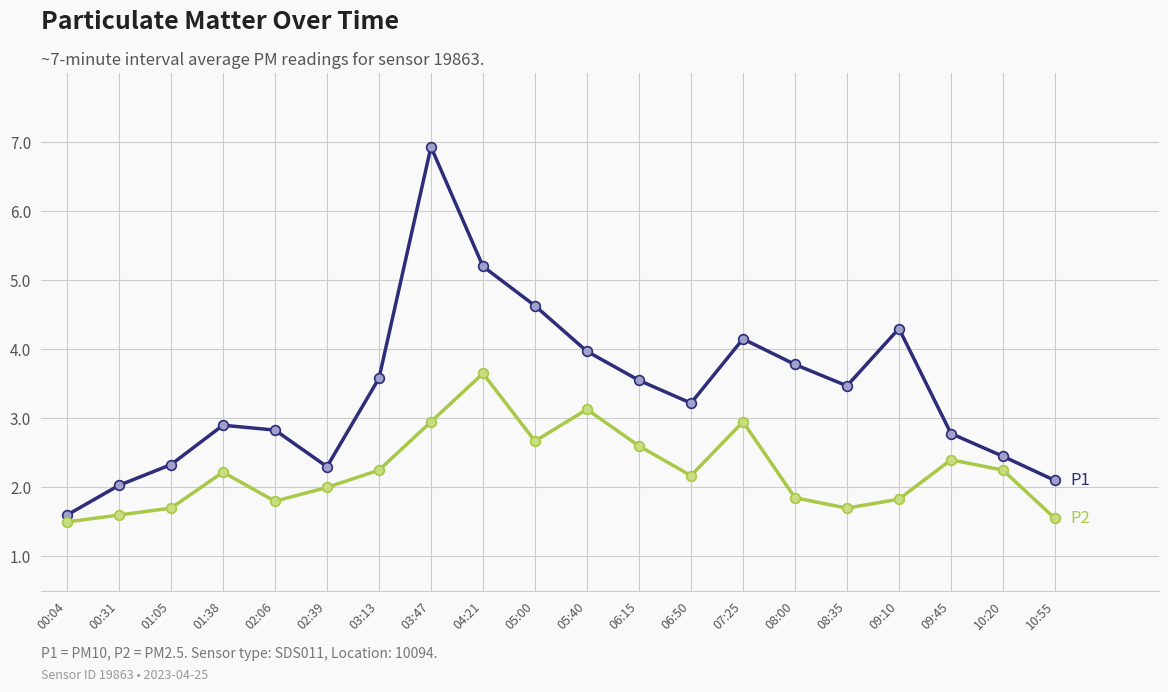

What is the label of the 9th point from the left?

04:21